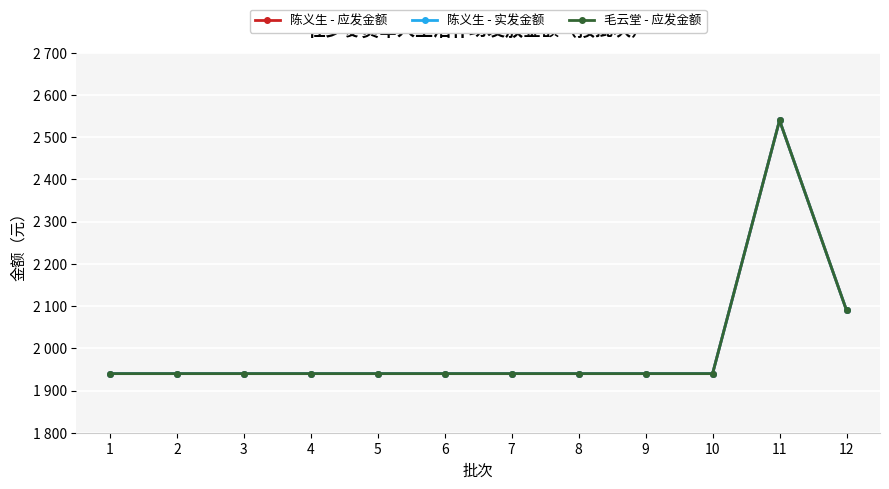

Is this an area chart (filled region under the line)?

No